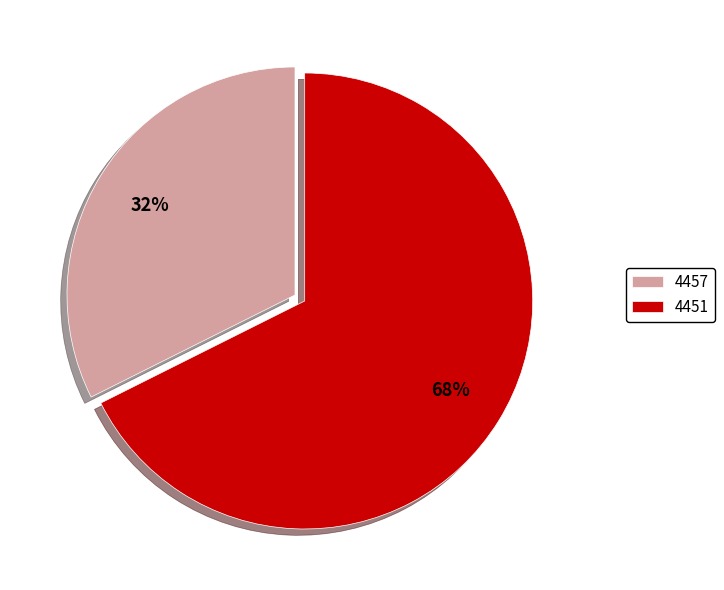

How many segments does this pie chart have?

2